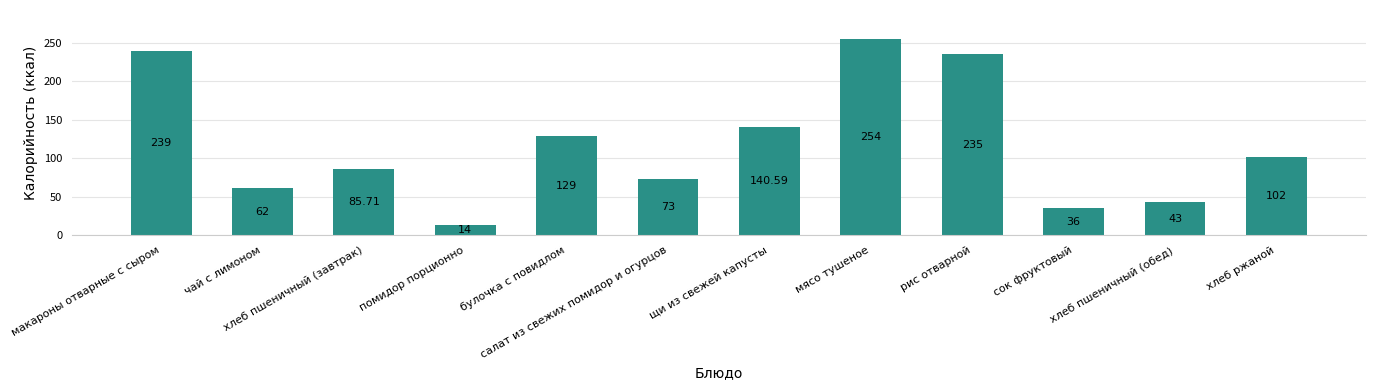

How many categories are shown in the chart?

12